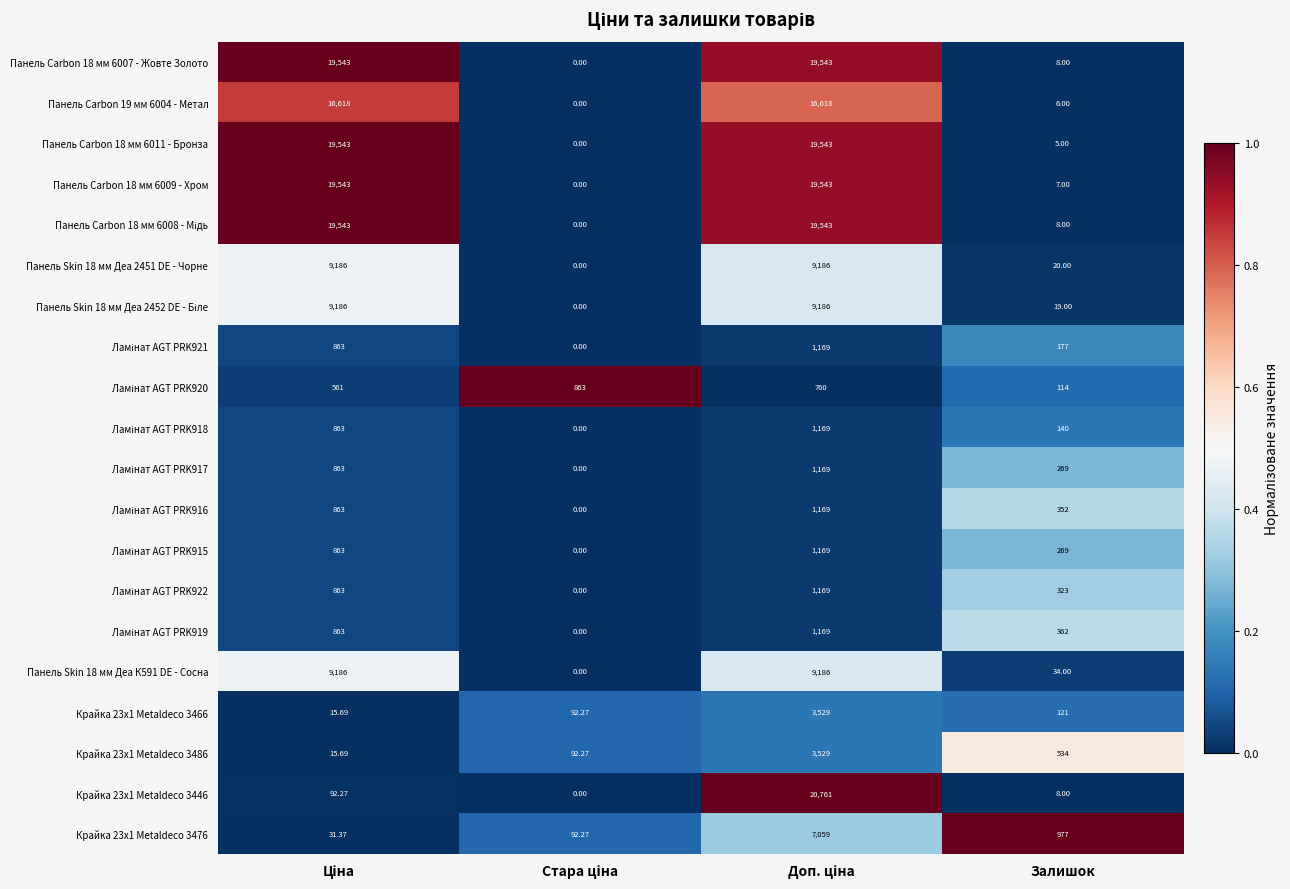

Where is Панель Carbon 18 мм 6011 - Бронза nearest to the value 9771?

Залишок